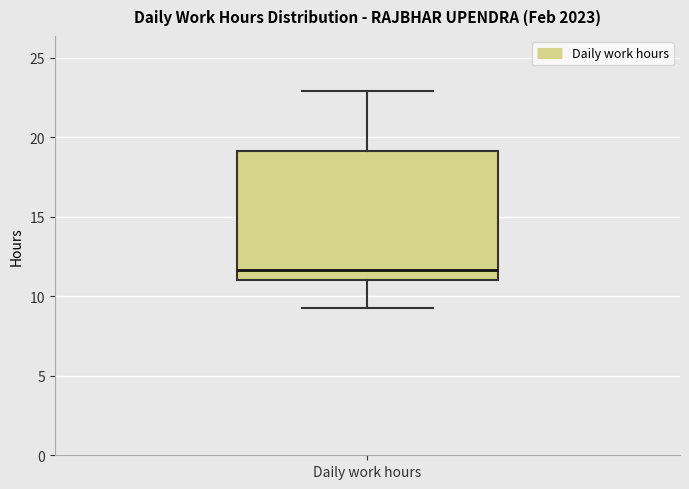

Transcribe this box plot: give where the median line is, the range the box spans, and where the two whiskers end, as read against the y-axis. The values are not printed on the chart, so give them approximately, as read against the axis.

median 11.5, box 11.0 to 19.0, whiskers 9.5 to 23.0